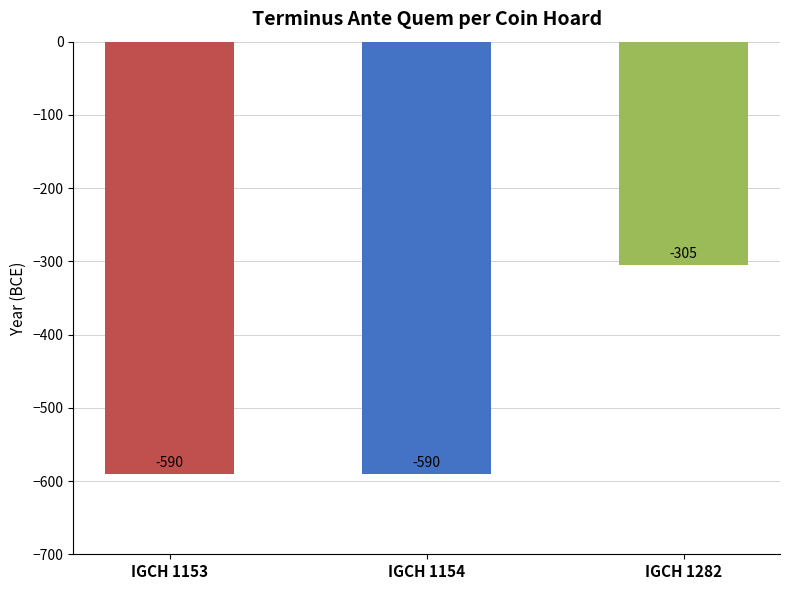

True or false: the data shows -856 at IGCH 1153.

False